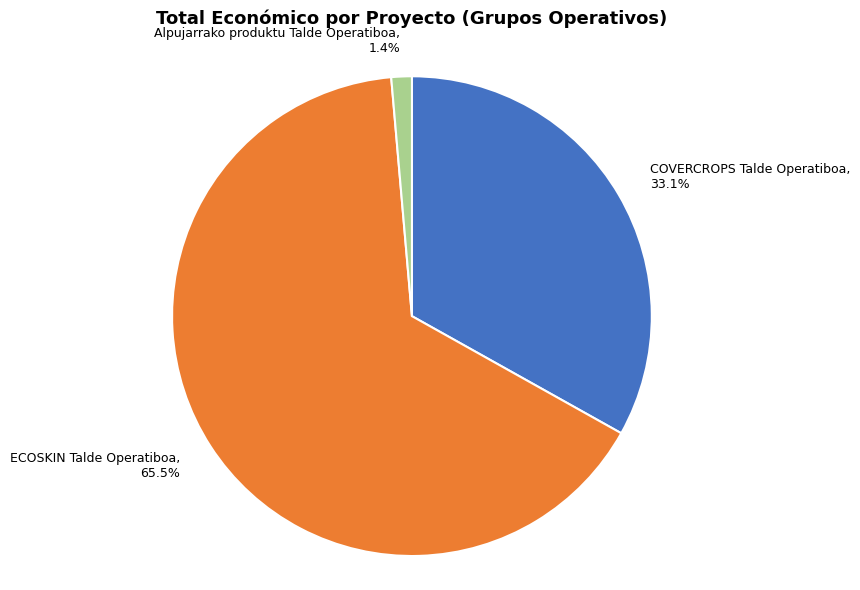

What portion of the pie excludes ECOSKIN Talde Operatiboa?

34.5%